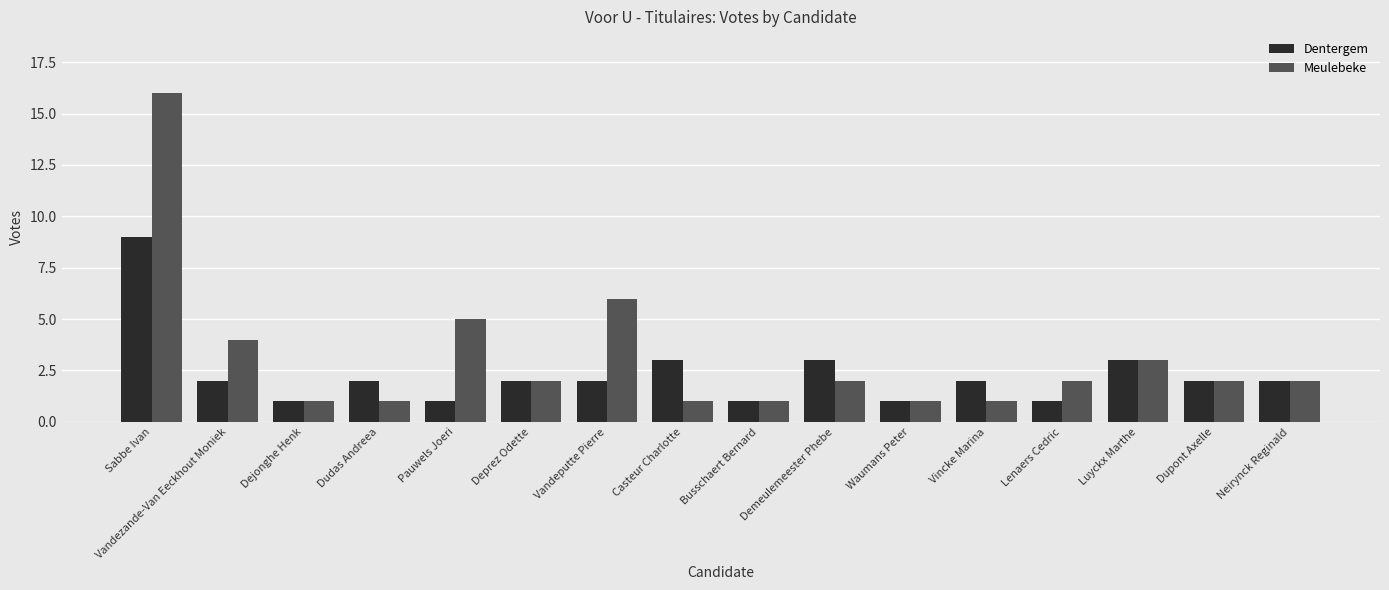

What is the lowest value of the Dentergem series?

1